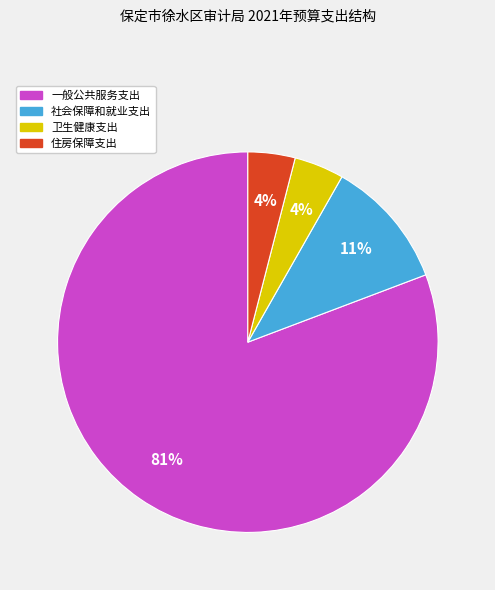

Combined, do 卫生健康支出 and 一般公共服务支出 account for over 50%?

Yes